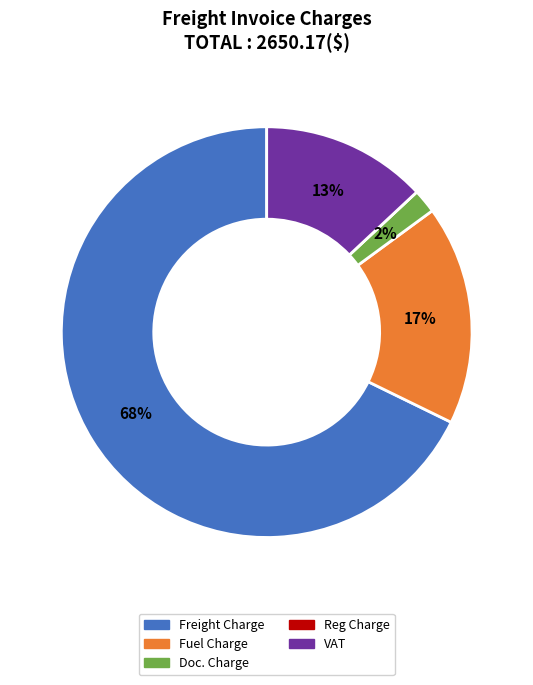

To the nearest percent, what is the average slice percentage?

20%